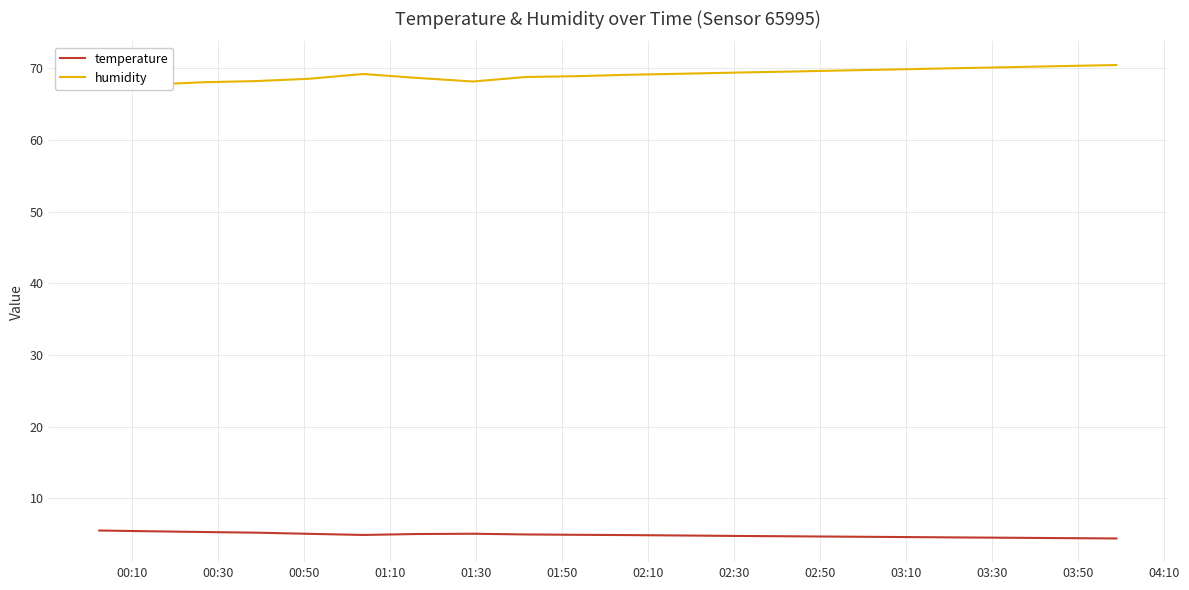

True or false: humidity and temperature intersect in this chart.

False